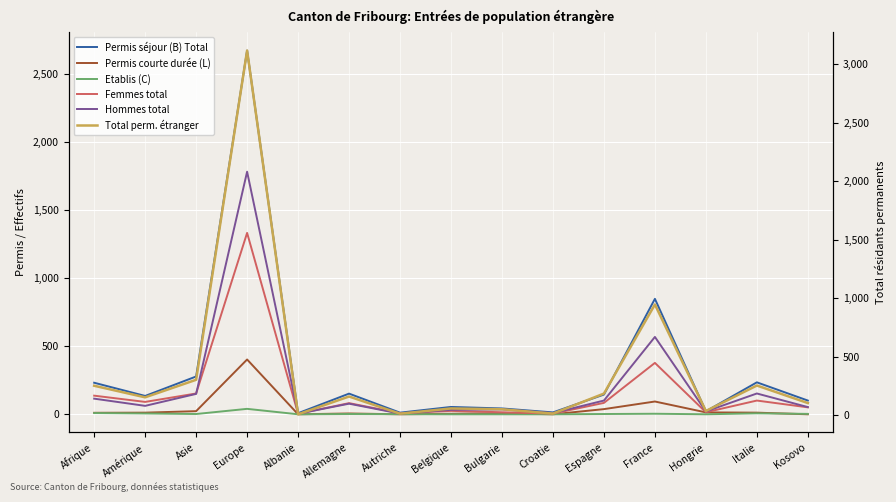

At which label does Permis courte durée (L) first exceed 11?

Amérique